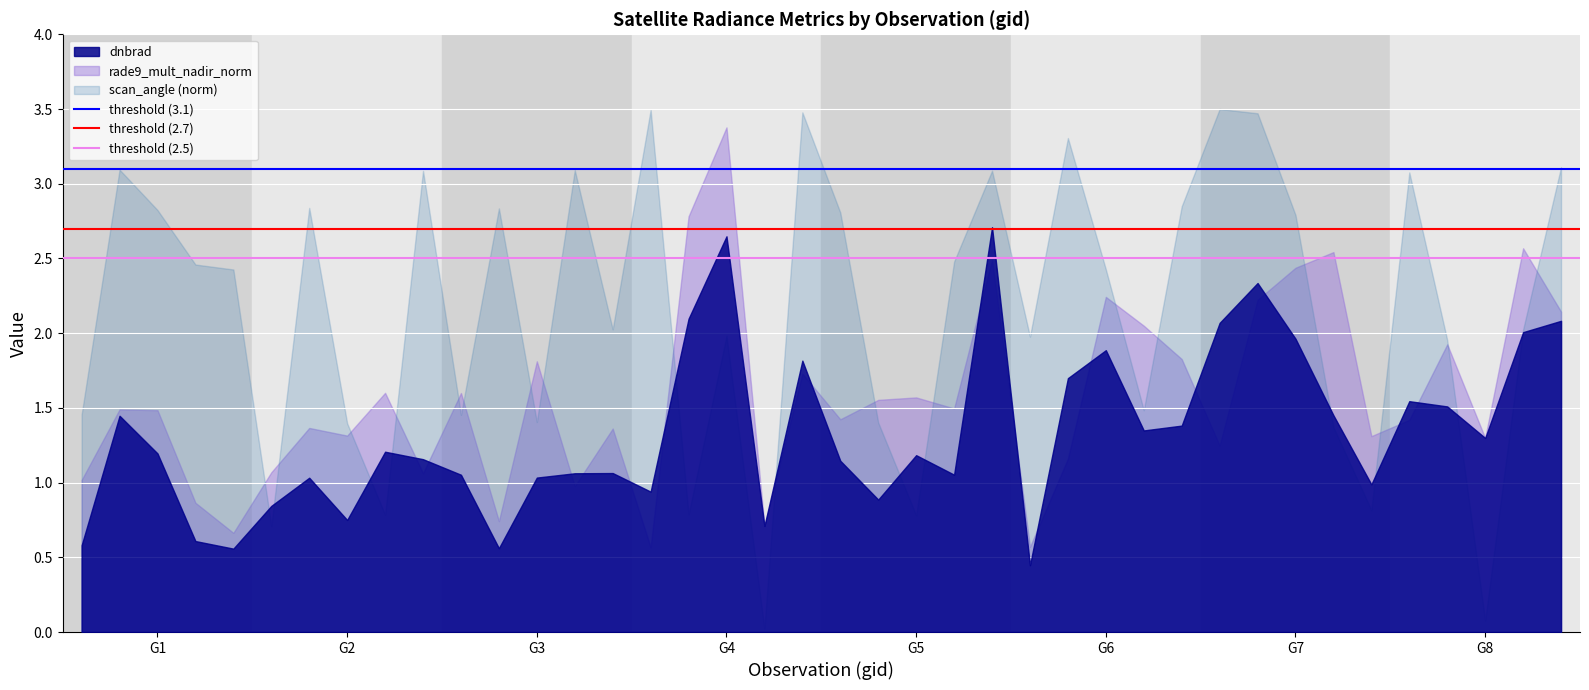

Rank the series by their average value, from lowest to highest.

dnbrad, rade9_mult_nadir_norm, scan_angle (norm)